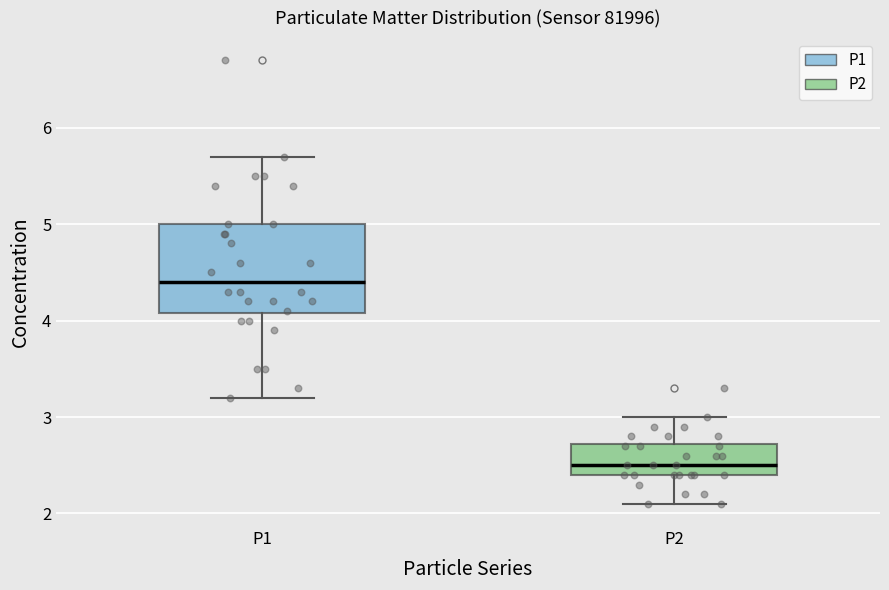

Reading left to right, transcribe this box plot: for each box, give where its median line is, the range the box spans, and where its two whiskers end, as read against the y-axis. The values are not printed on the chart, so give them approximately, as read against the axis.

P1: median 4.4, box 4.1 to 5.0, whiskers 3.2 to 5.7
P2: median 2.5, box 2.4 to 2.7, whiskers 2.1 to 3.0